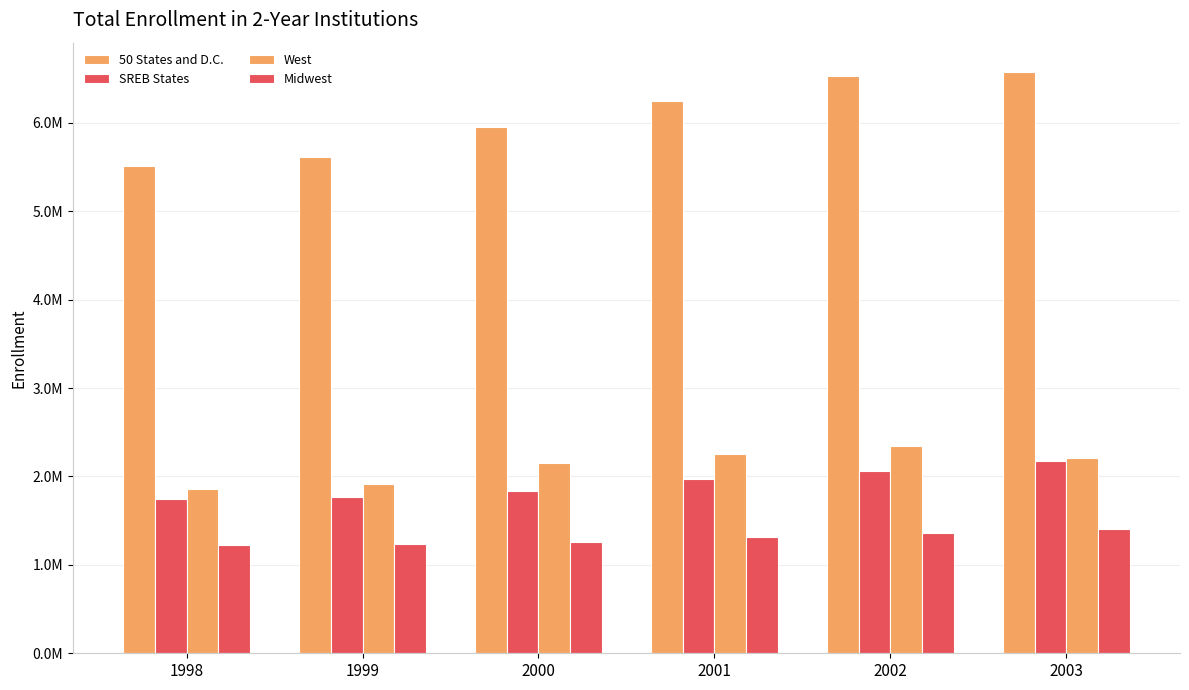

What is the minimum value for 50 States and D.C.?

5509531